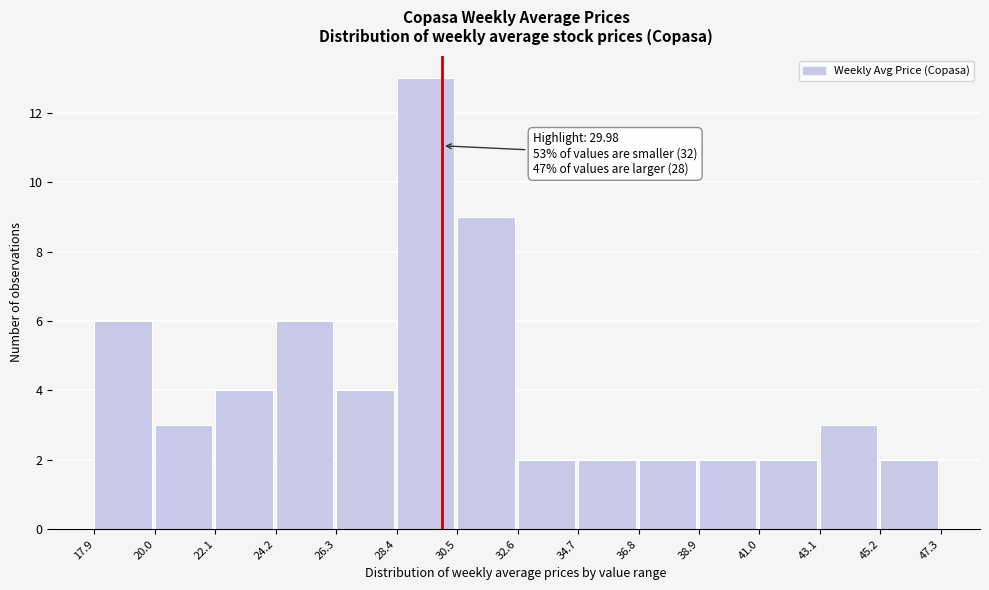

Over which range of the x-axis is the bar tallest?

28.4 to 30.5